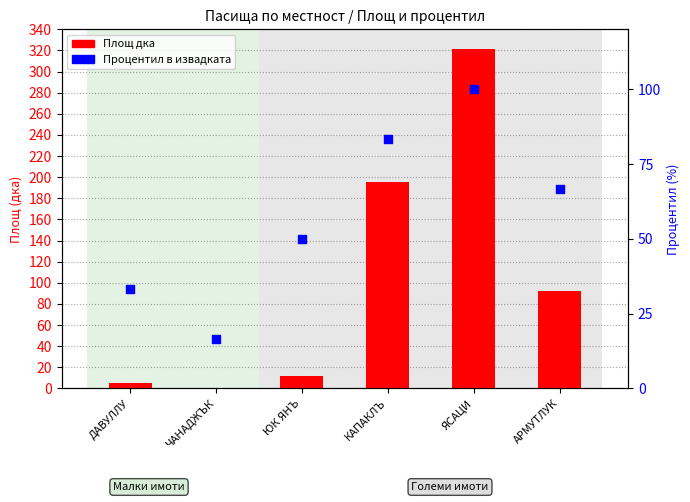

Which series contains the highest Y value?

Площ дка